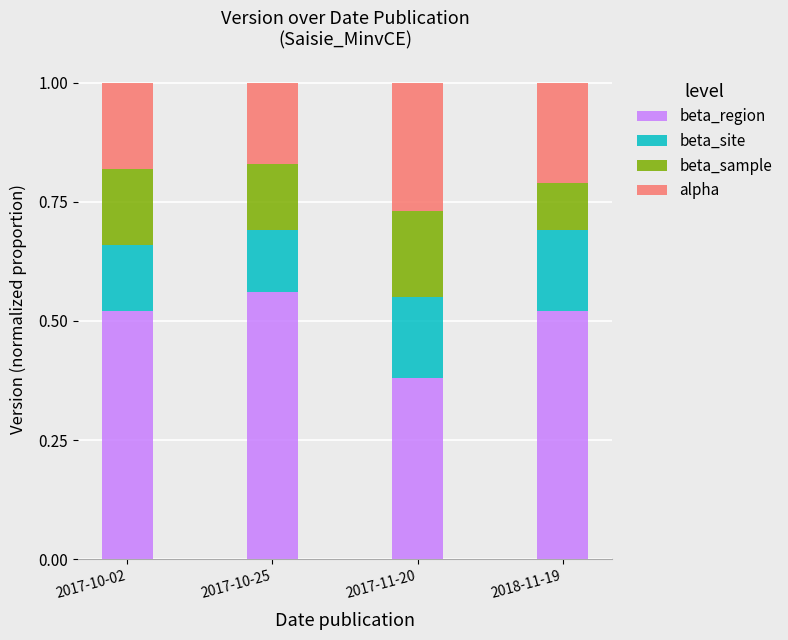

At which label is beta_region closest to 0?

2017-11-20